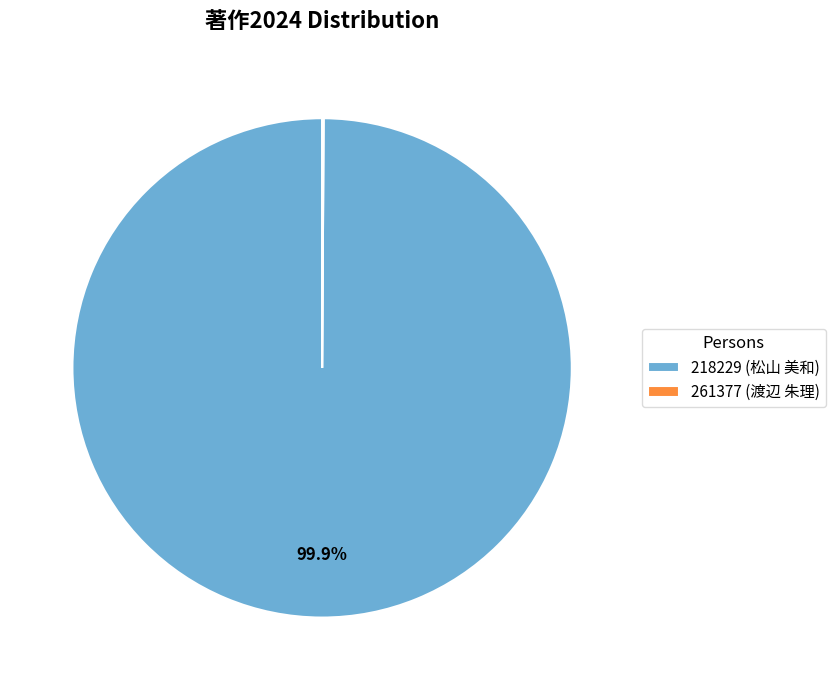

Which slice is the largest?

218229 (松山 美和)